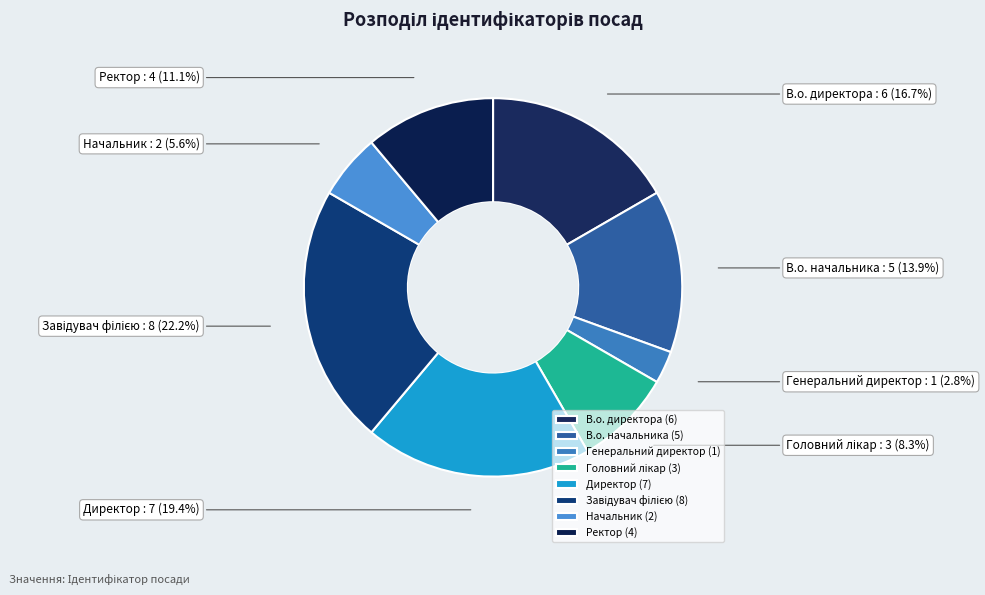

What is the ratio of the value at В.о. директора to the value at Генеральний директор?

6.0